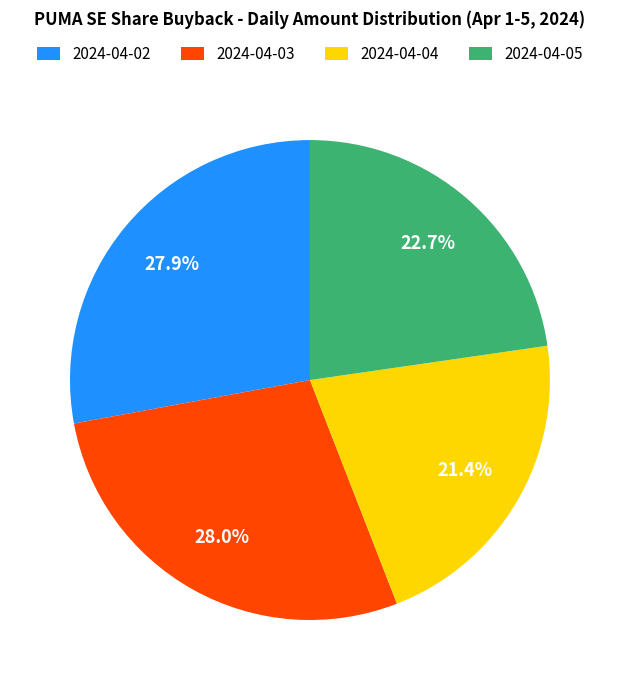

Is there any slice that represents more than half of the pie?

No